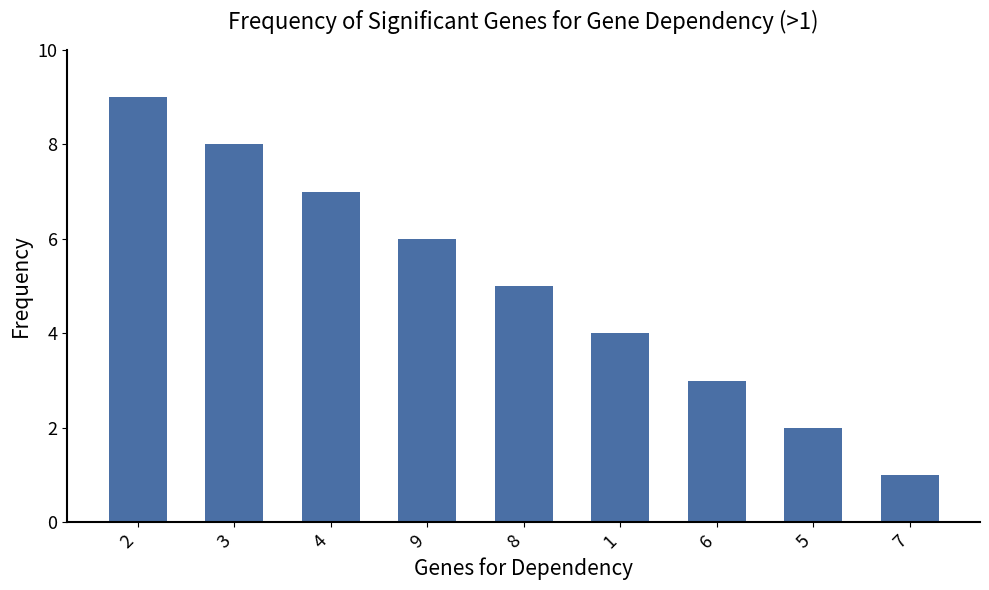

What is the value of the 2nd bar from the left?

8